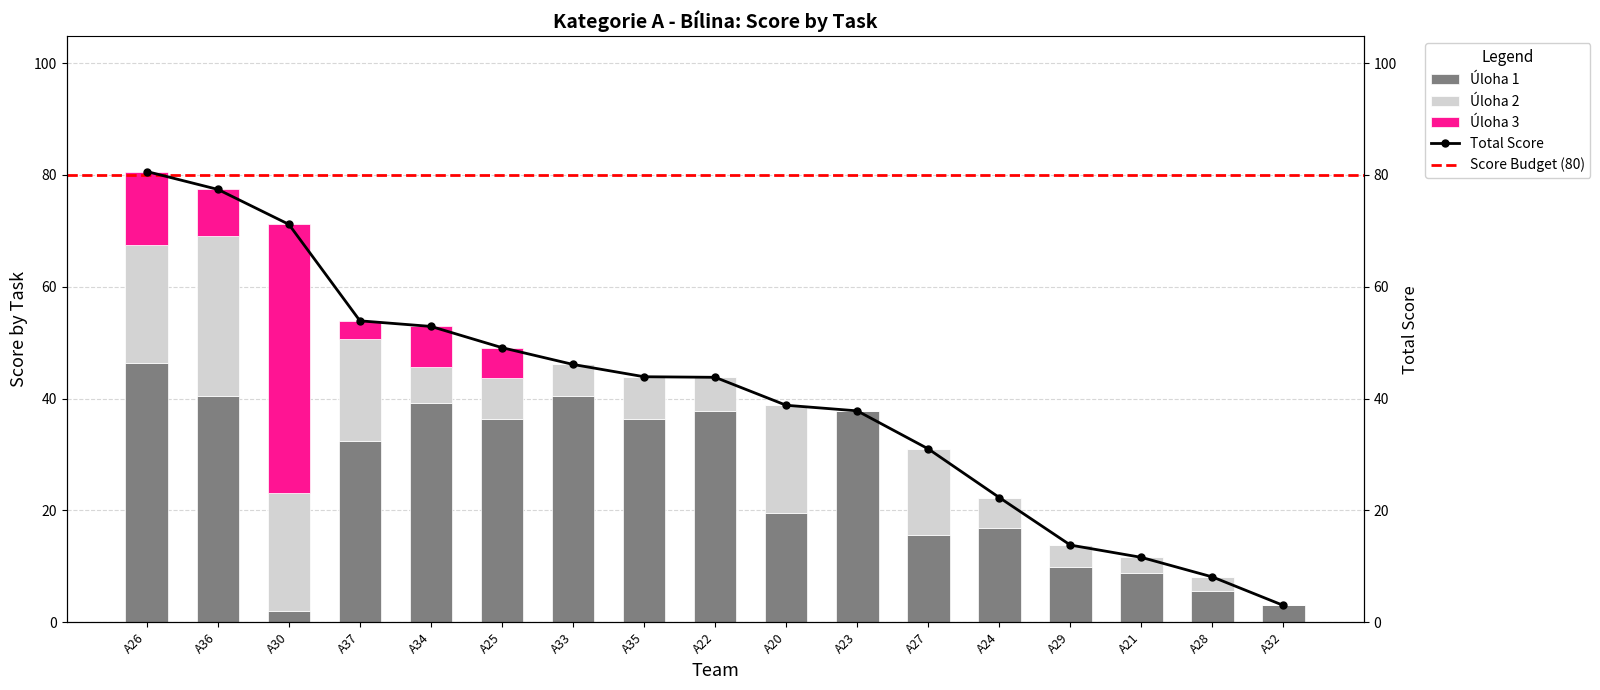

Which has a higher value, A26 or A32?

A26